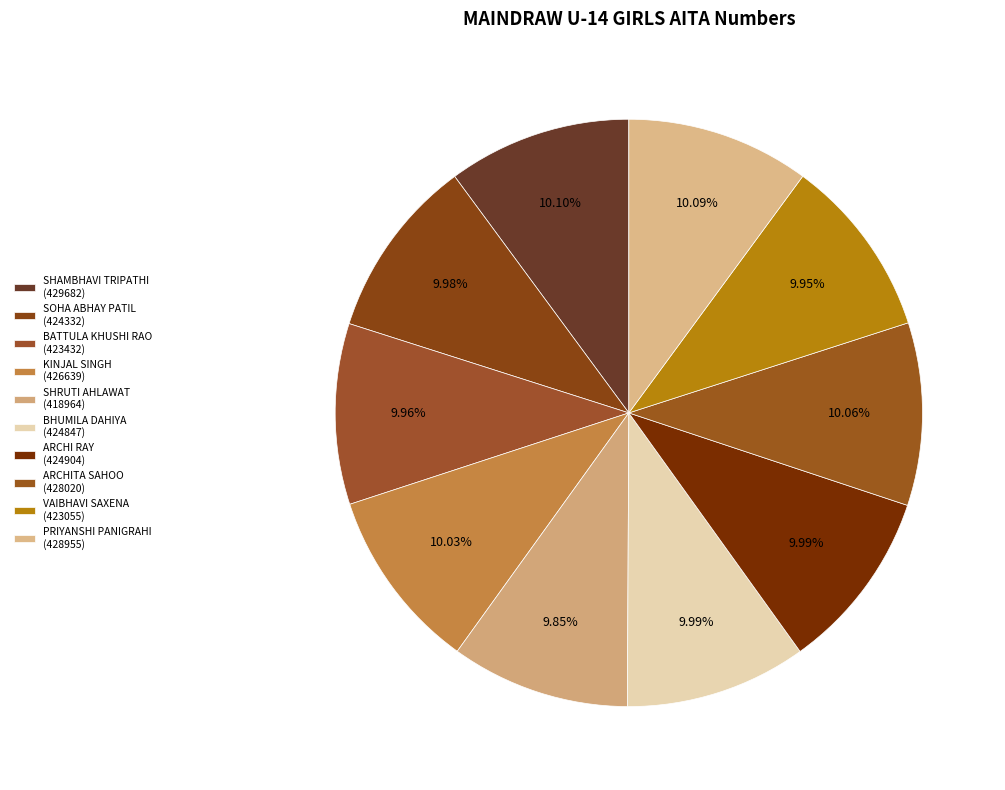

How many slices are in this pie chart?

10